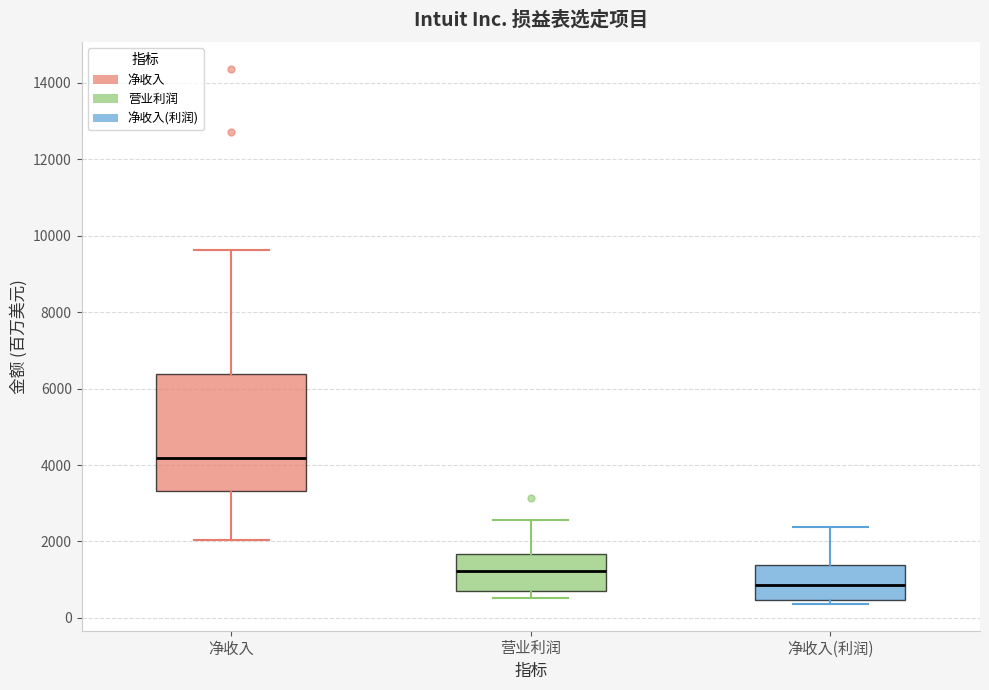

Reading left to right, read every box against the y-axis: the position of its median line, the range the box covers, and the ends of its whiskers. The values are not printed on the chart, so give them approximately, as read against the axis.

净收入: median 4200, box 3400 to 6400, whiskers 2000 to 9600
营业利润: median 1200, box 800 to 1600, whiskers 600 to 2600
净收入(利润): median 800, box 400 to 1400, whiskers 400 (just below the box's lower edge) to 2400